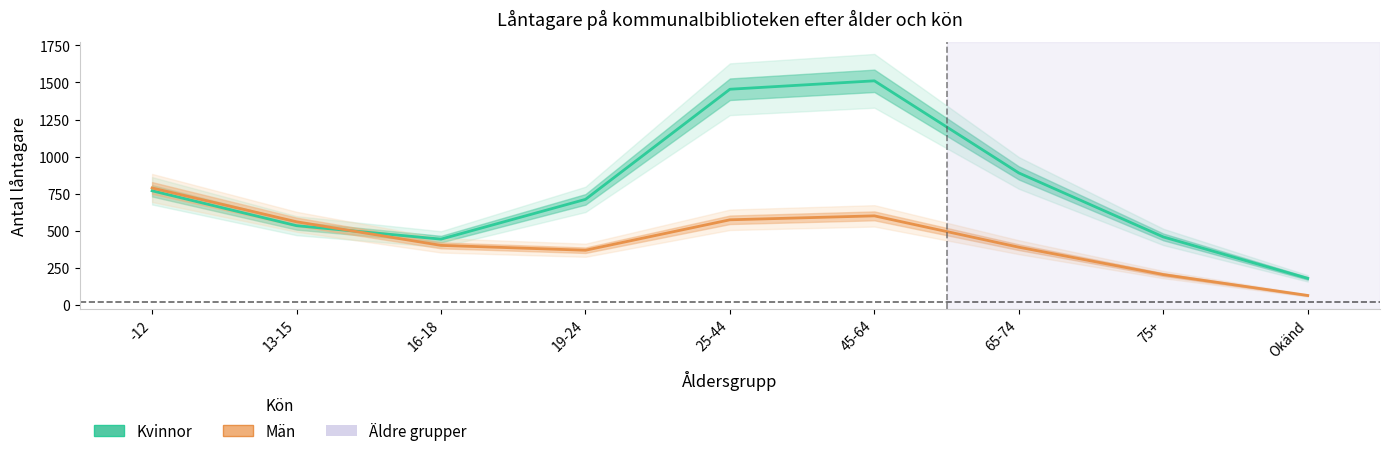

What is the difference between the maximum and minimum values in the Kvinnor series?

1332.3